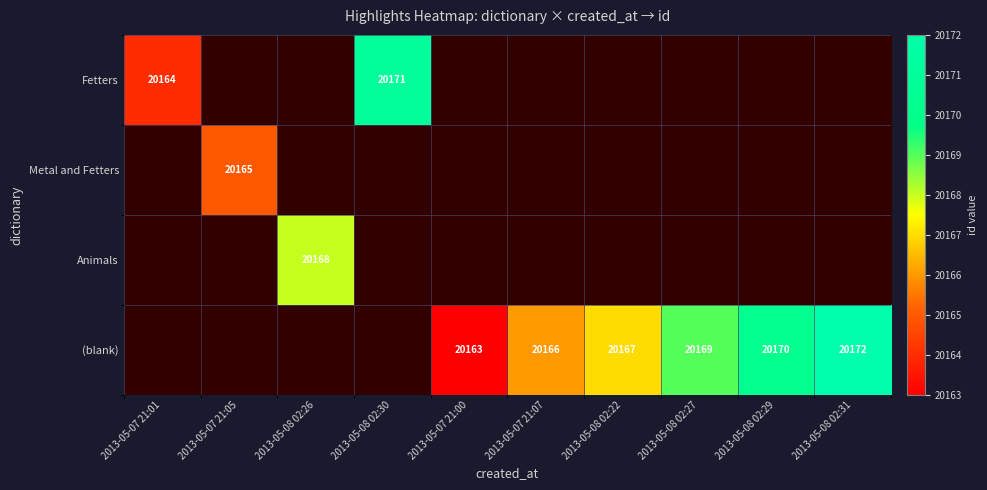

True or false: (blank) has a value of 20172 at 2013-05-08 02:31.

True